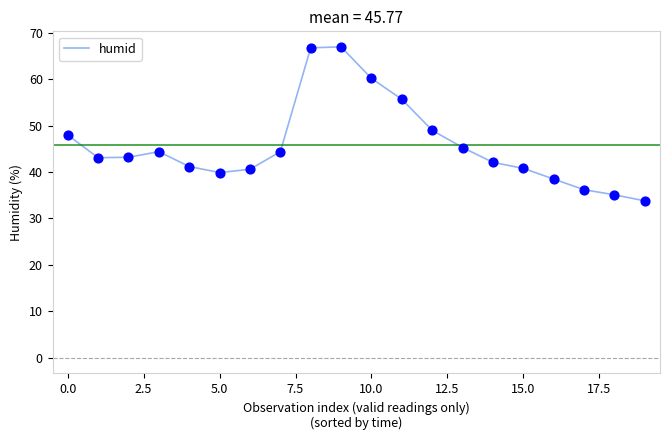

What is the difference between the maximum and minimum values?

33.2